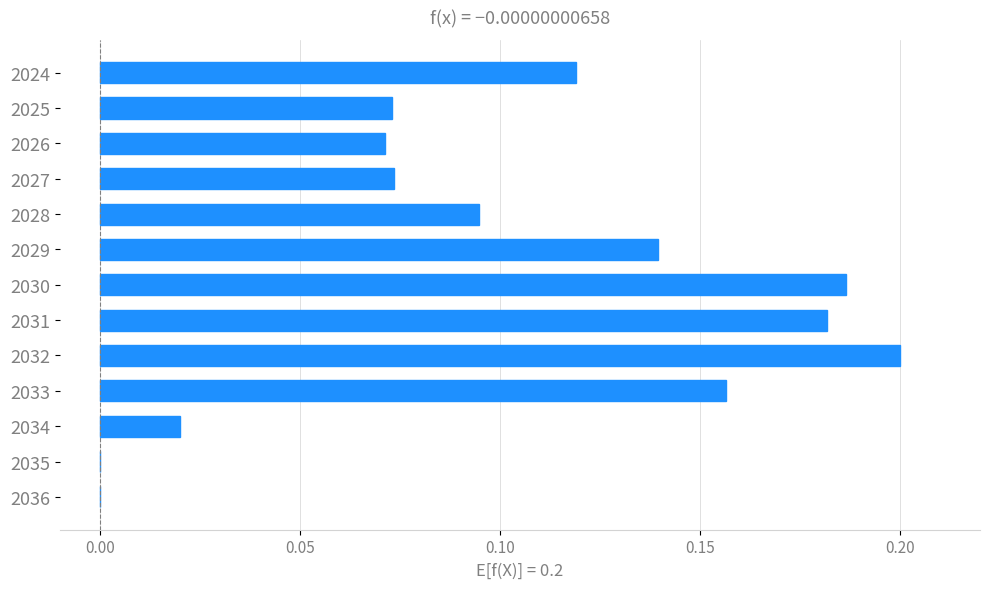

Which has a higher value, 2036 or 2026?

2026